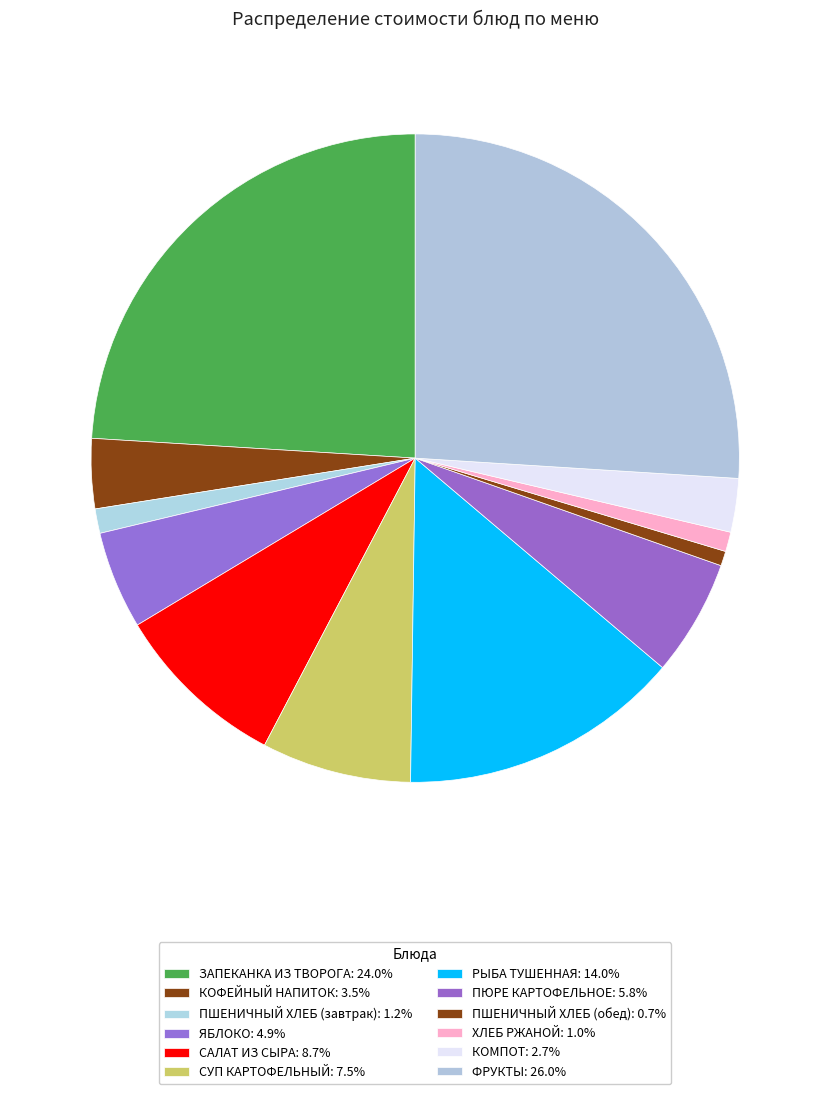

How many slices are in this pie chart?

12